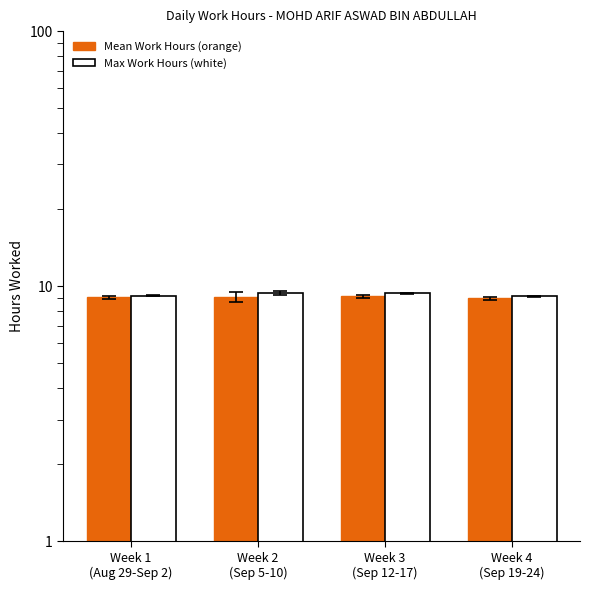

What is the label of the 3rd bar from the right?

Week 2
(Sep 5-10)